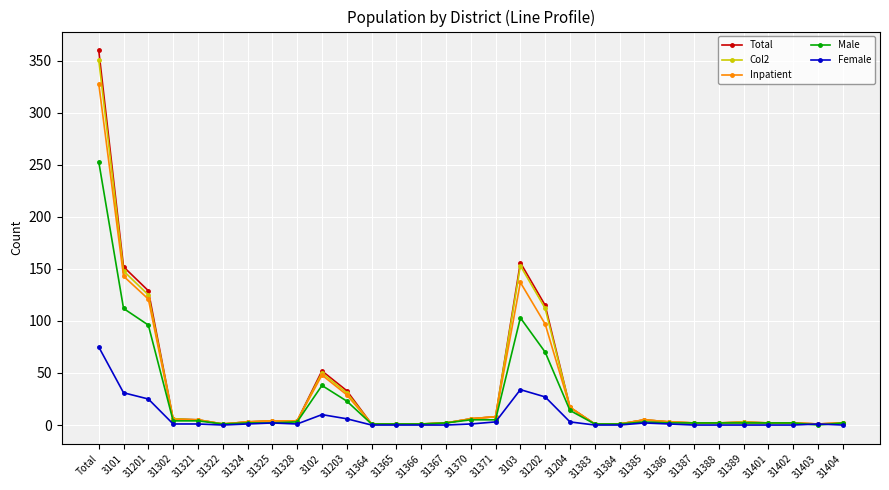

True or false: Inpatient has a value of 5 at 31321.

True